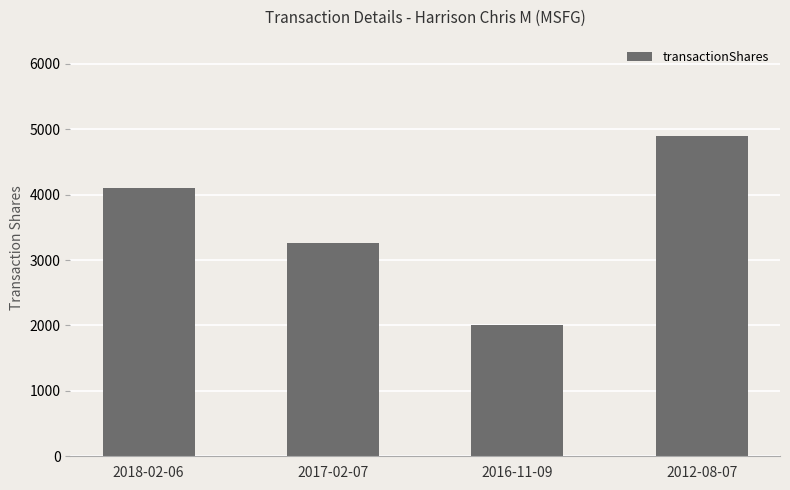

Which has a higher value, 2012-08-07 or 2017-02-07?

2012-08-07